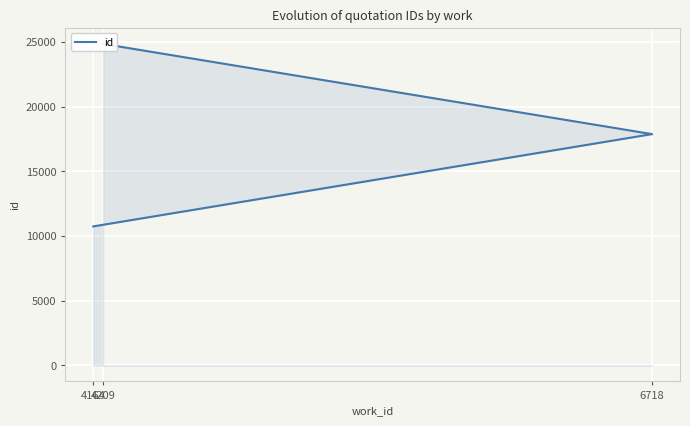

Between 4164 and 4209, which is larger?

4209